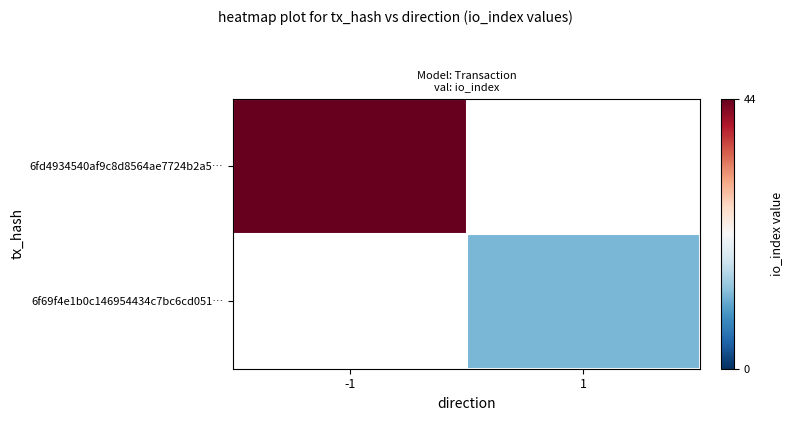

How many distinct data groups are displayed?

2